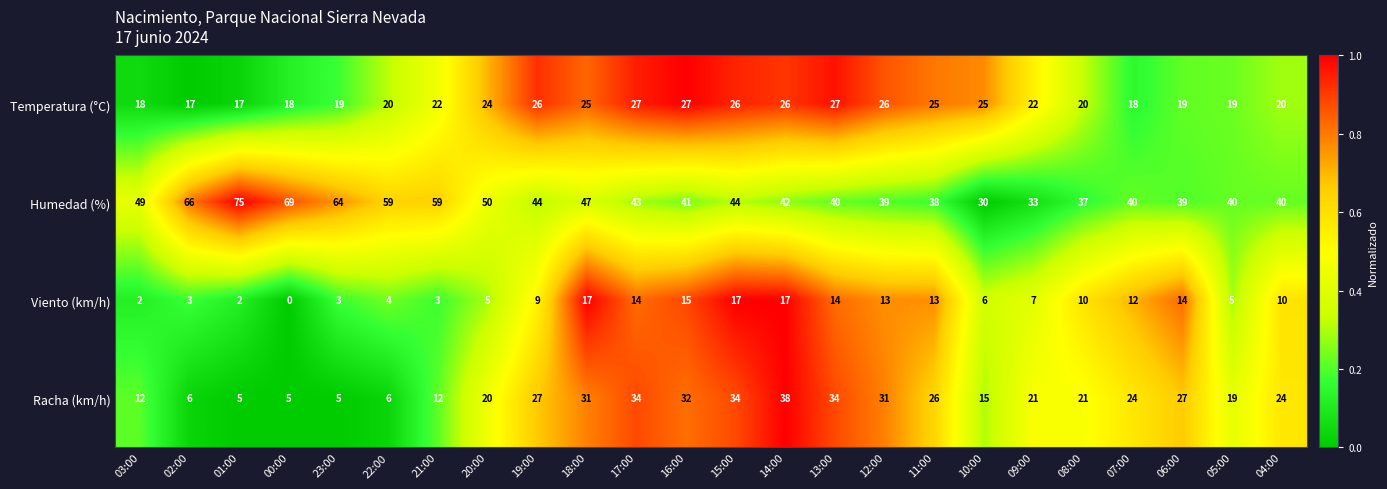

What is the total value across all series at 11:00?

102